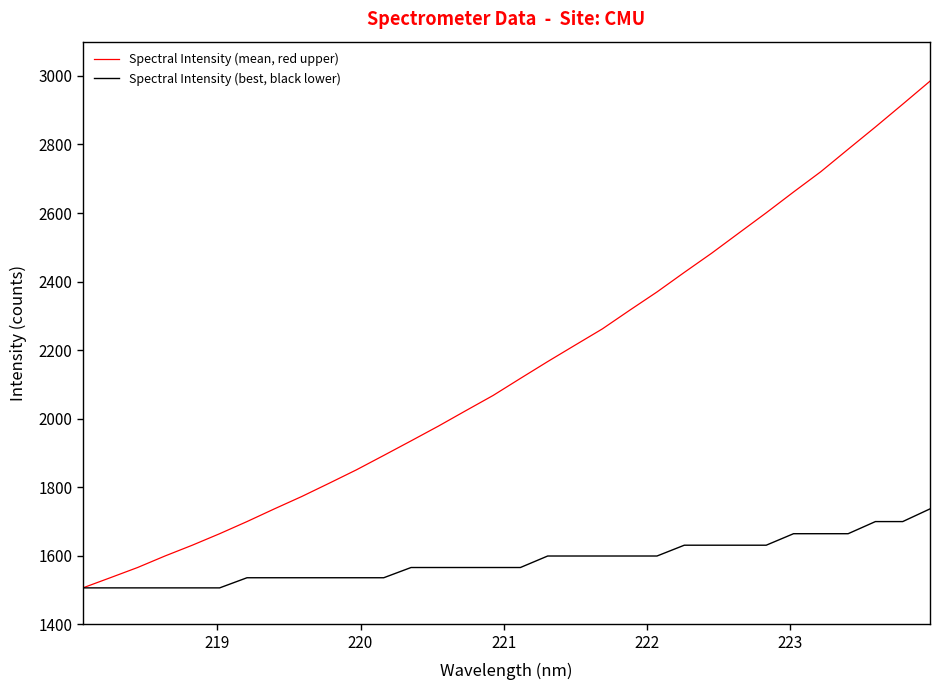

How many lines are shown in the chart?

2